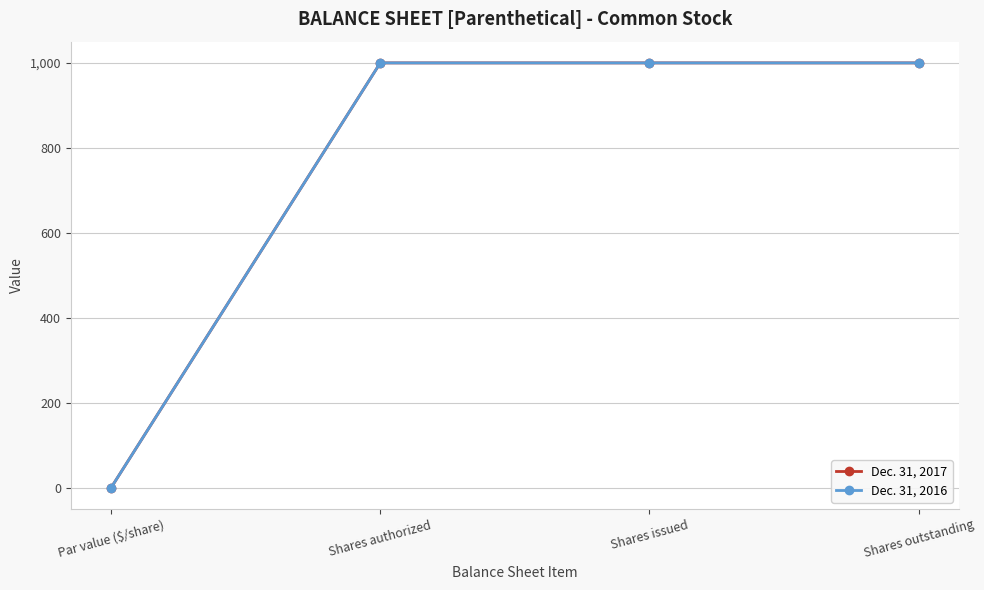

True or false: Dec. 31, 2016 and Dec. 31, 2017 intersect in this chart.

False